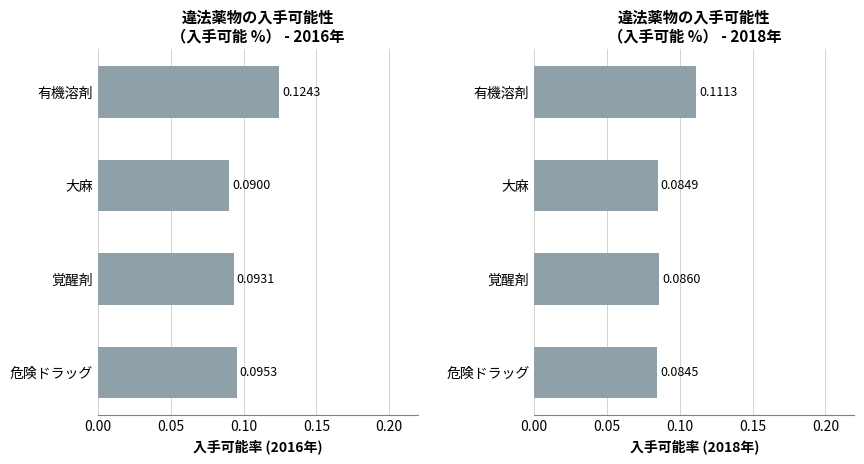

Rank the series by their average value, from highest to lowest.

2016, 2018